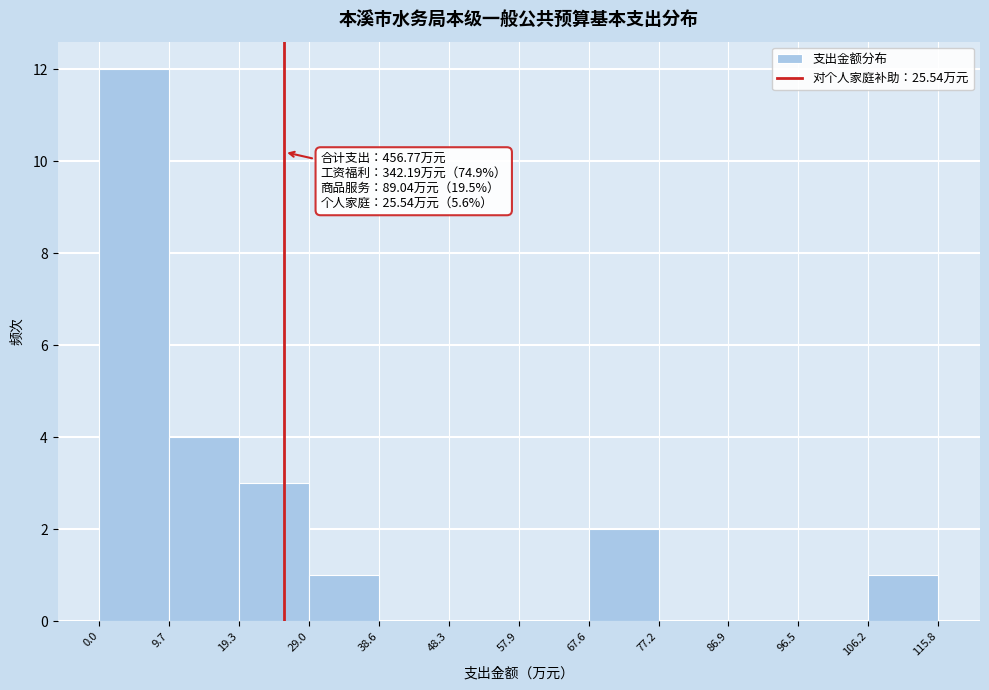

Over which range of the x-axis is the bar tallest?

0.0 to 9.7